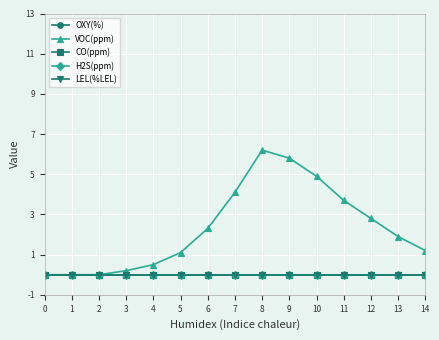

True or false: CO(ppm) and OXY(%) cross at least once.

False